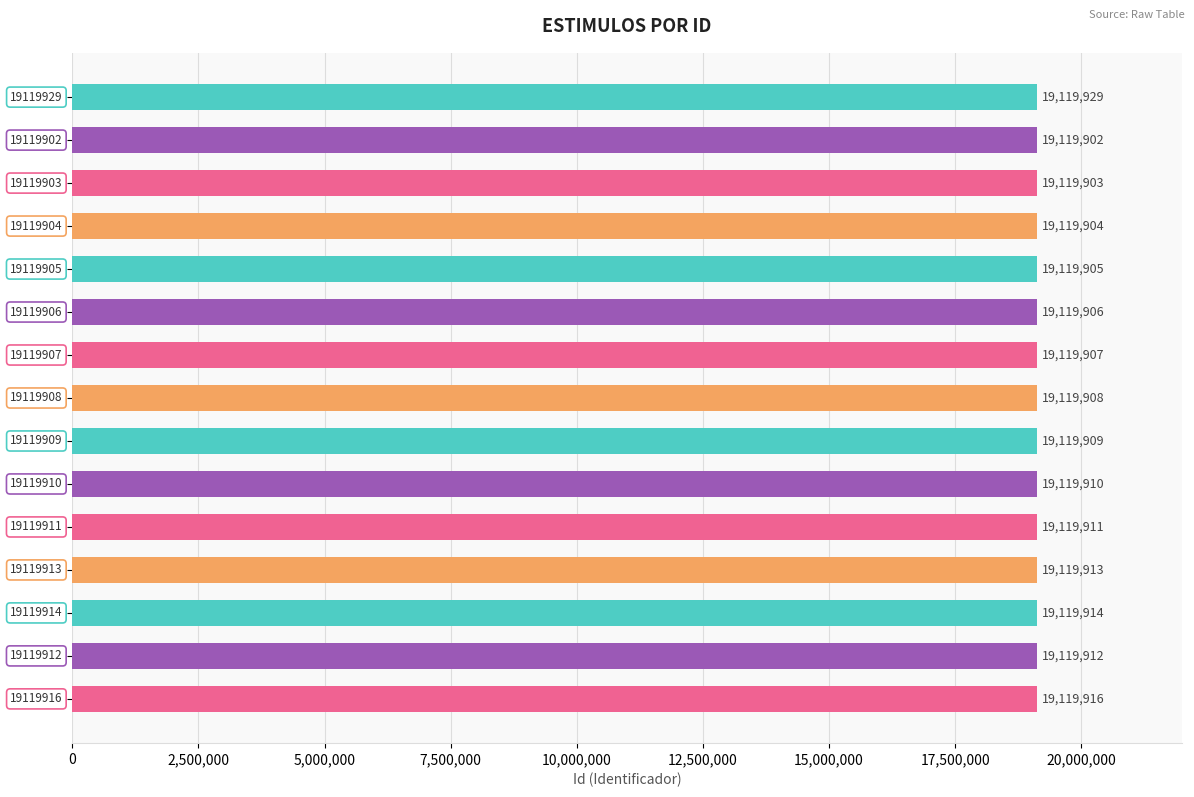

How many bars are there in total?

15